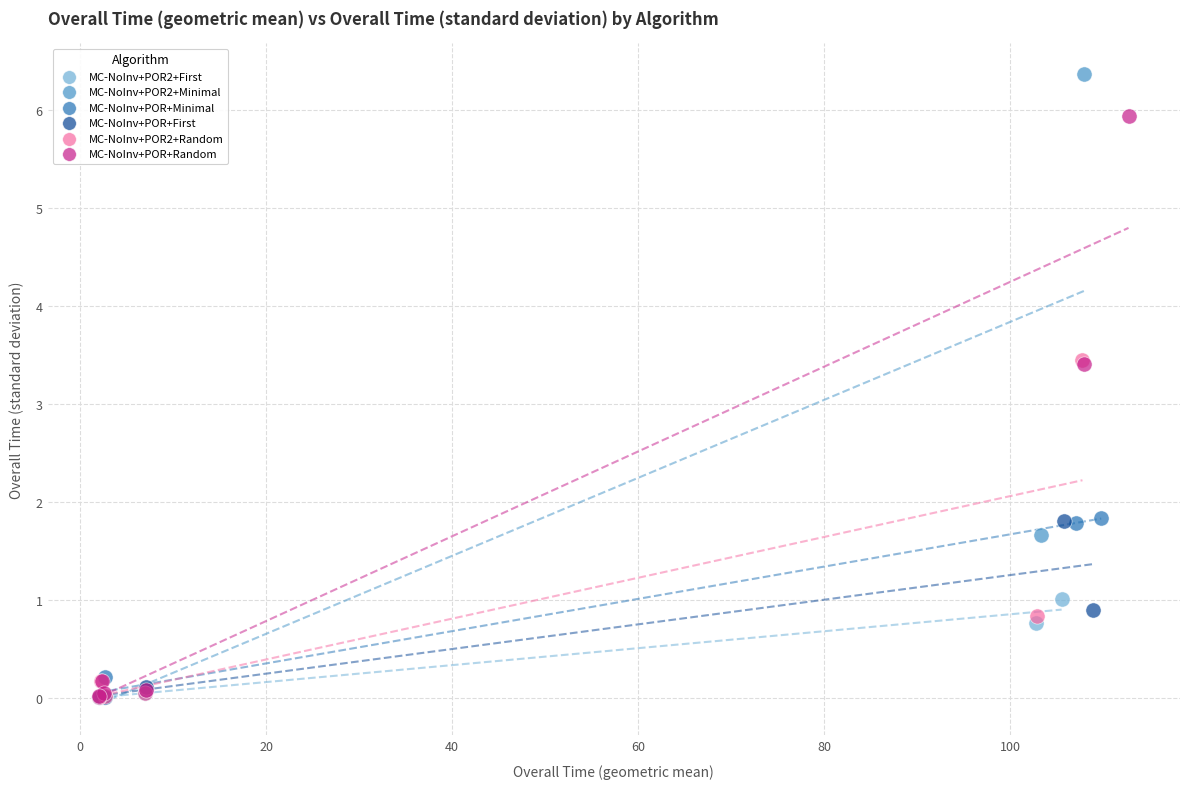

Which series reaches the maximum Y coordinate?

MC-NoInv+POR2+Minimal